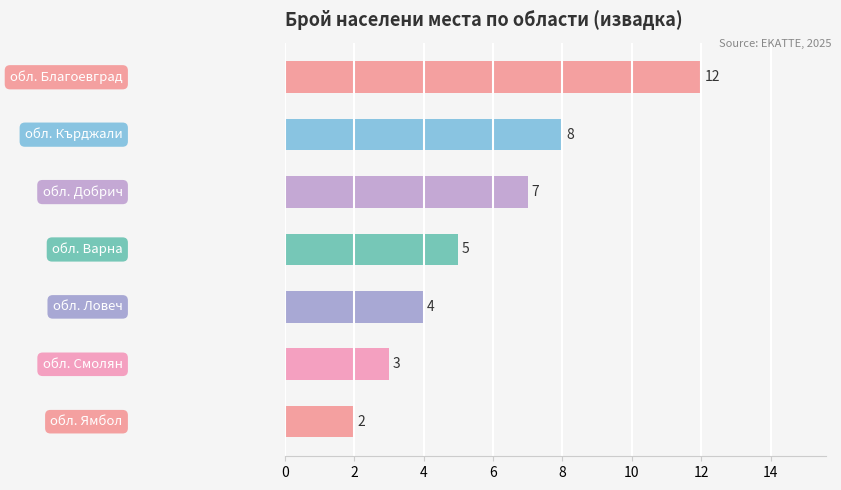

What is the sum of all values?

41